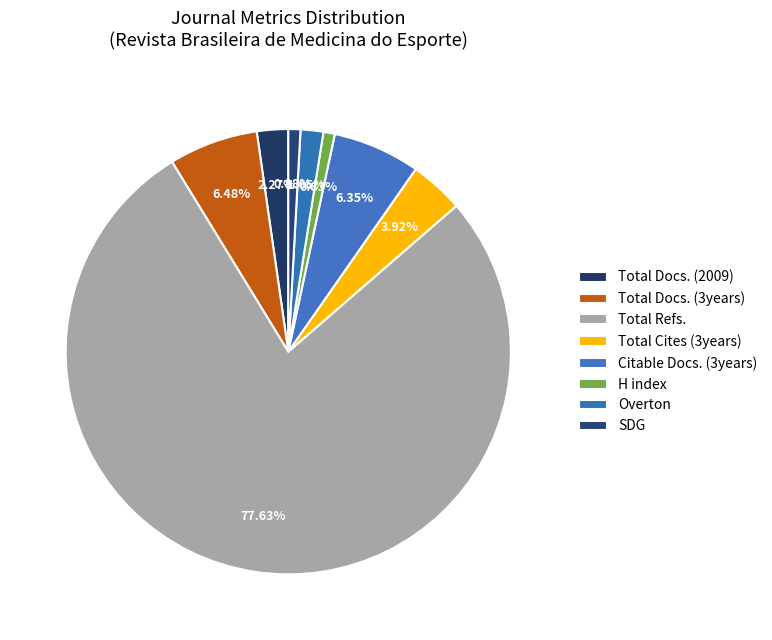

How many slices are in this pie chart?

8